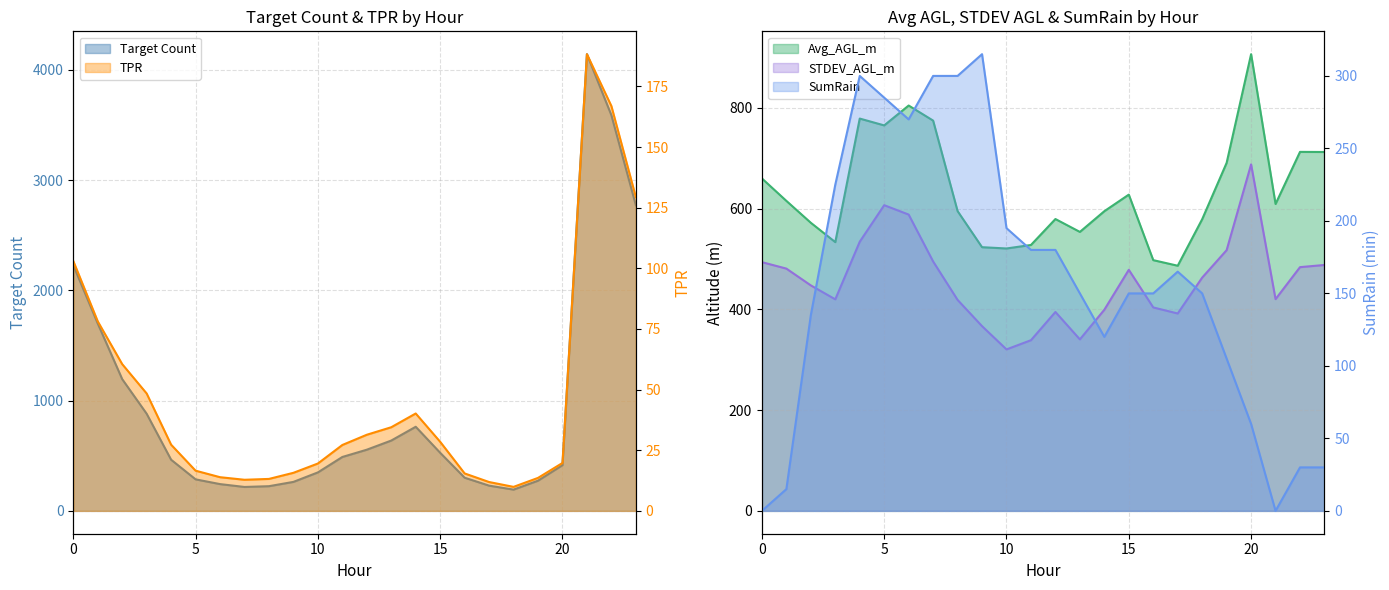

What is the difference between the STDEV_AGL_m values at 10 and 20?

367.2